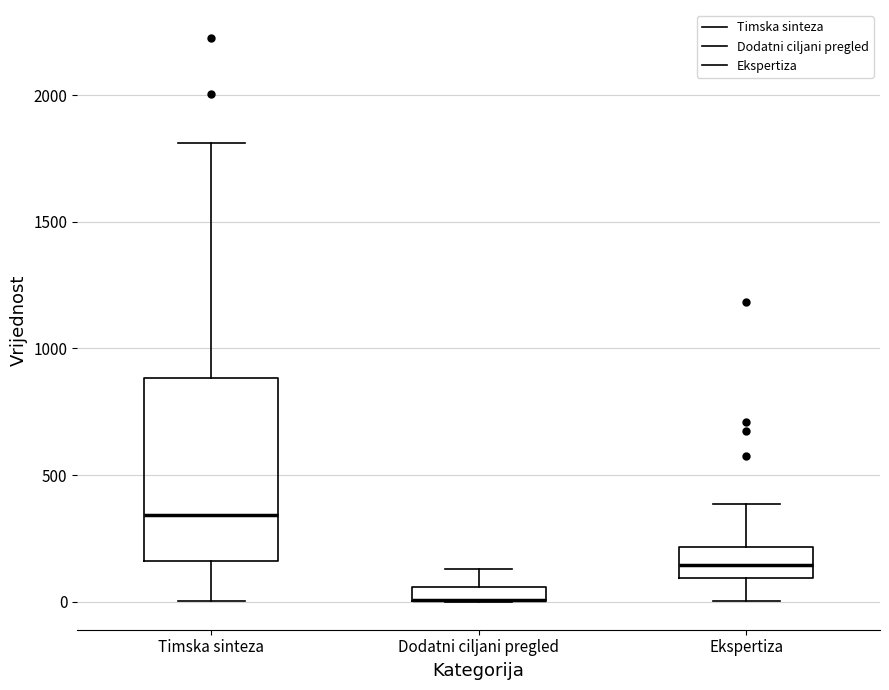

Where is the upper edge of the box for Timska sinteza on the y-axis? The values are not printed on the chart, so give them approximately, as read against the axis.

900